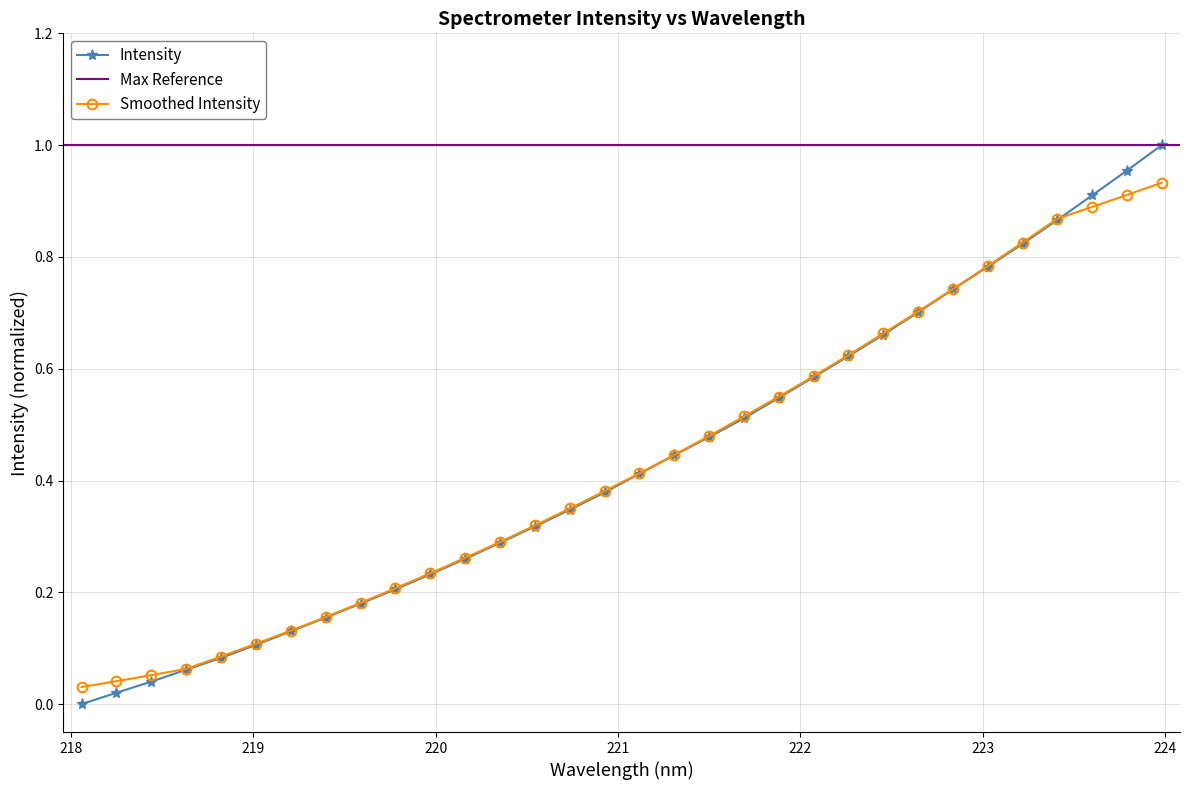

What is the value of the 28th point from the left?

0.8